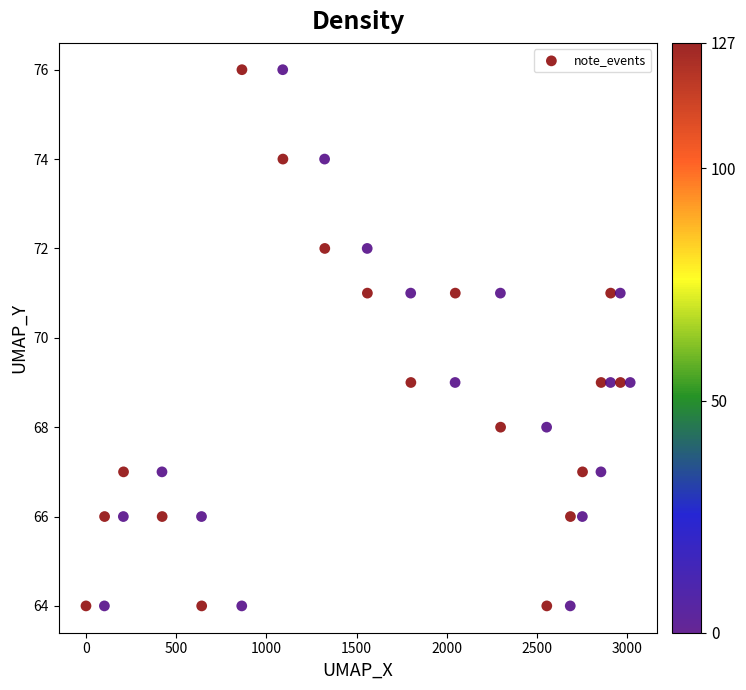

What is the range of Y values (max minus min)?

12